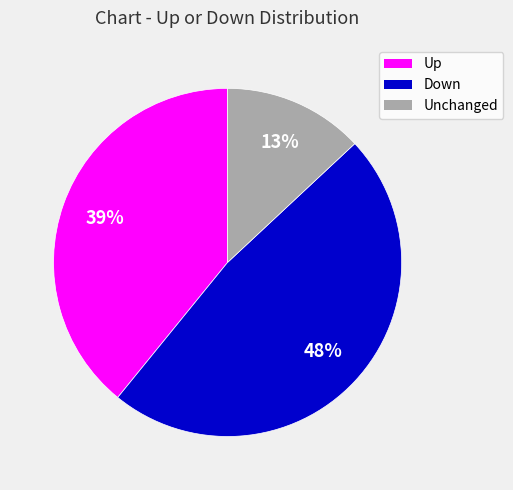

To the nearest percent, what is the difference between the Up and Unchanged slice percentages?

26%